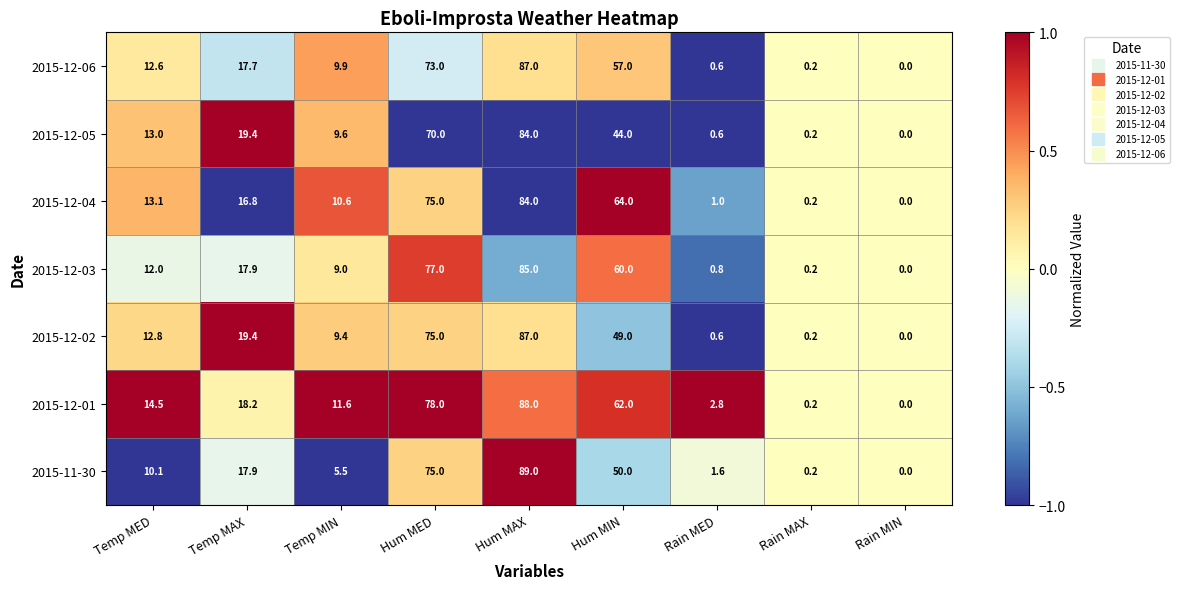

Is the value of 2015-12-04 at Temp MED greater than the value of 2015-12-05 at Temp MAX?

No